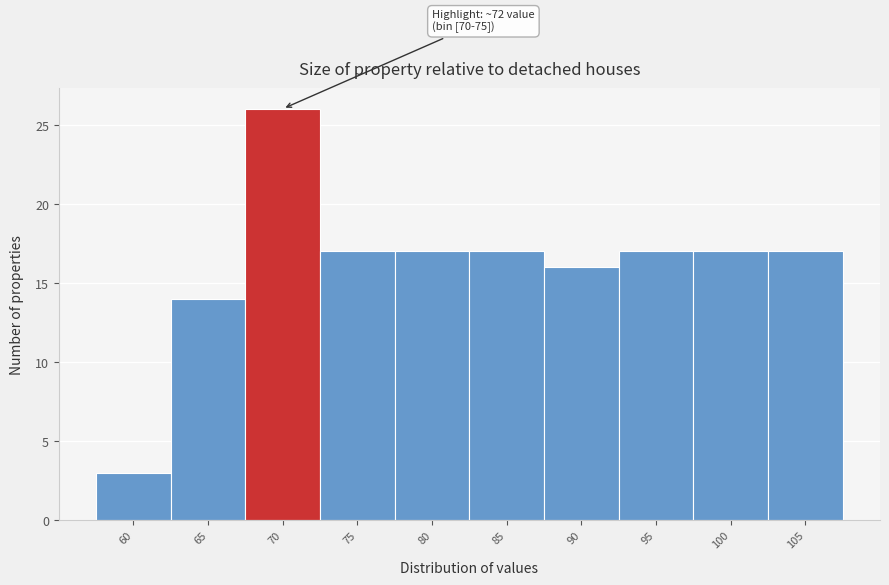

Reading left to right, transcribe all the data shown in this chart.

60=3	65=14	70=26	75=17	80=17	85=17	90=16	95=17	100=17	105=17